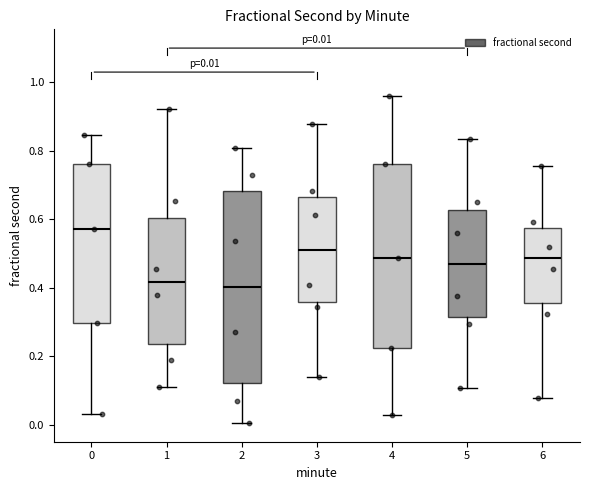

Which box's median line is the highest?

0